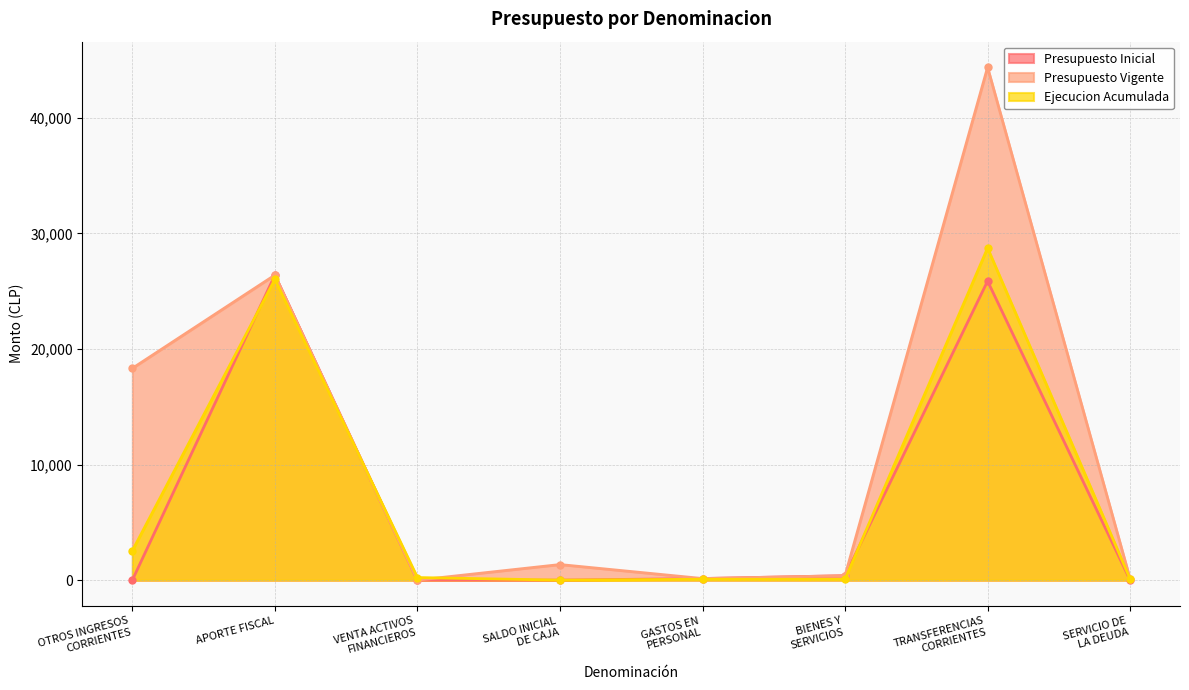

How many intersections are there between Presupuesto Vigente and Ejecucion Acumulada?

2